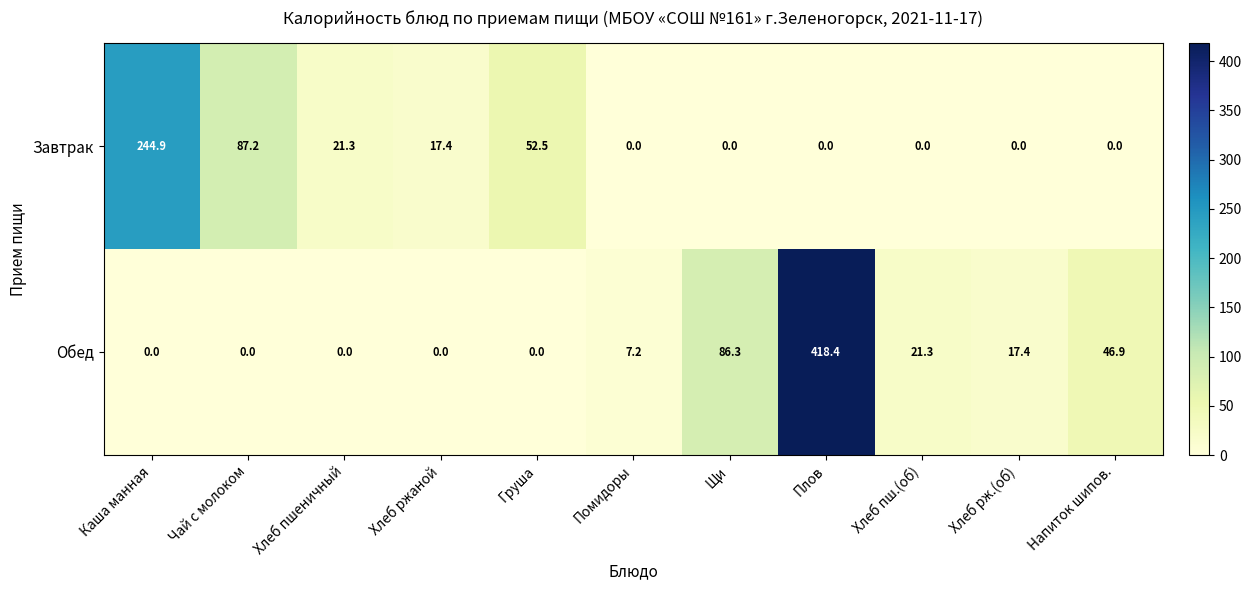

What is the spread (max minus min) of values at Плов?

418.4